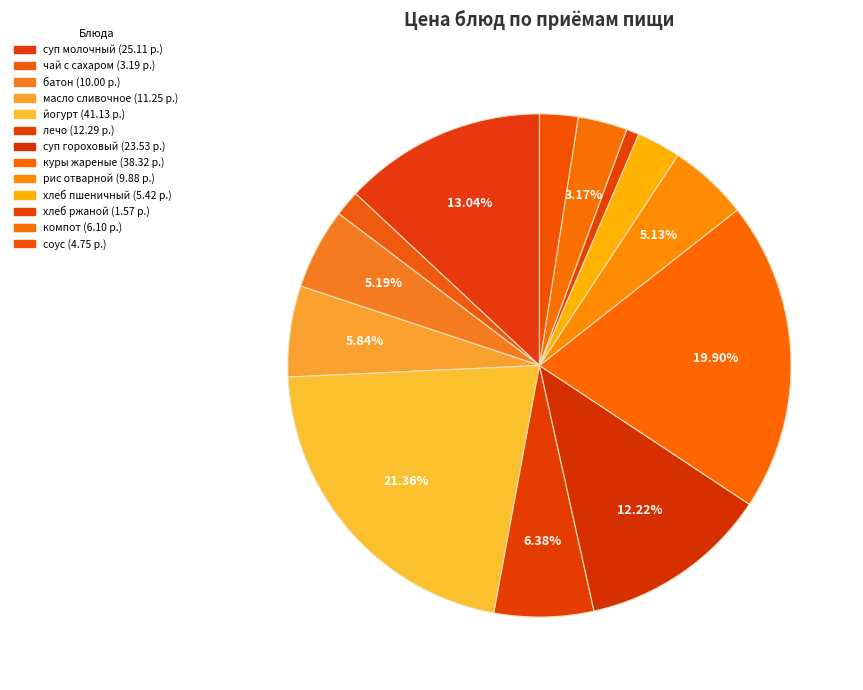

How many slices are in this pie chart?

13